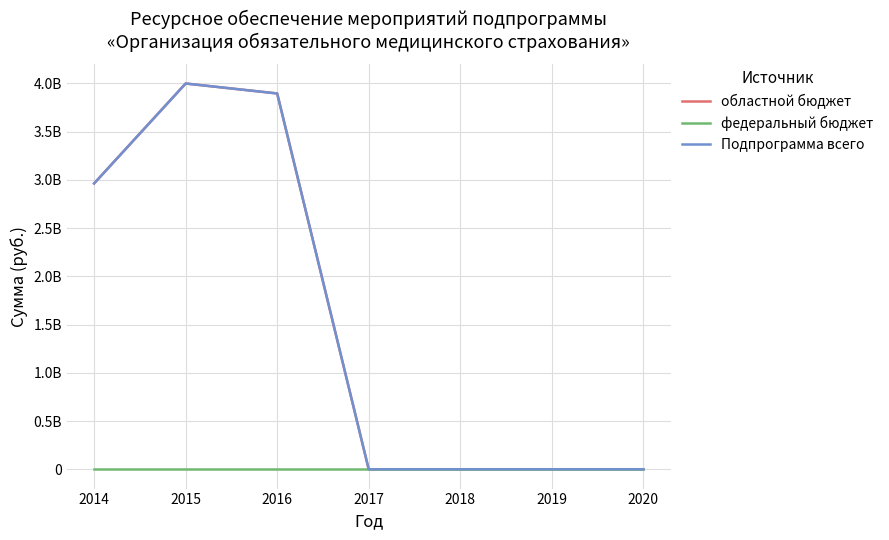

Does the chart have visible grid lines?

Yes